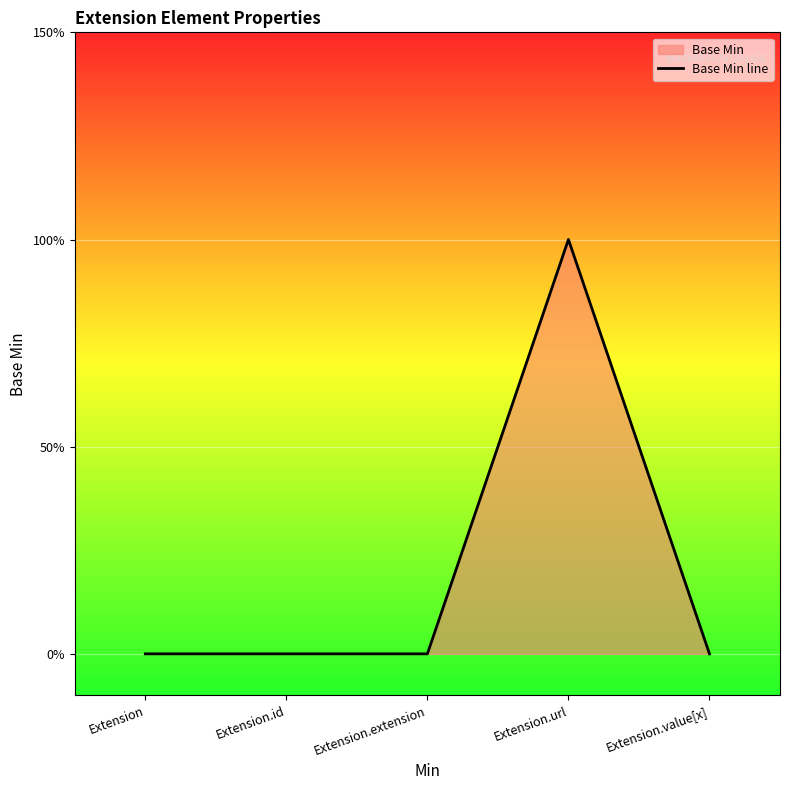

Reading right to left, extract all data points from this chart.

Extension.value[x]=0	Extension.url=1	Extension.extension=0	Extension.id=0	Extension=0